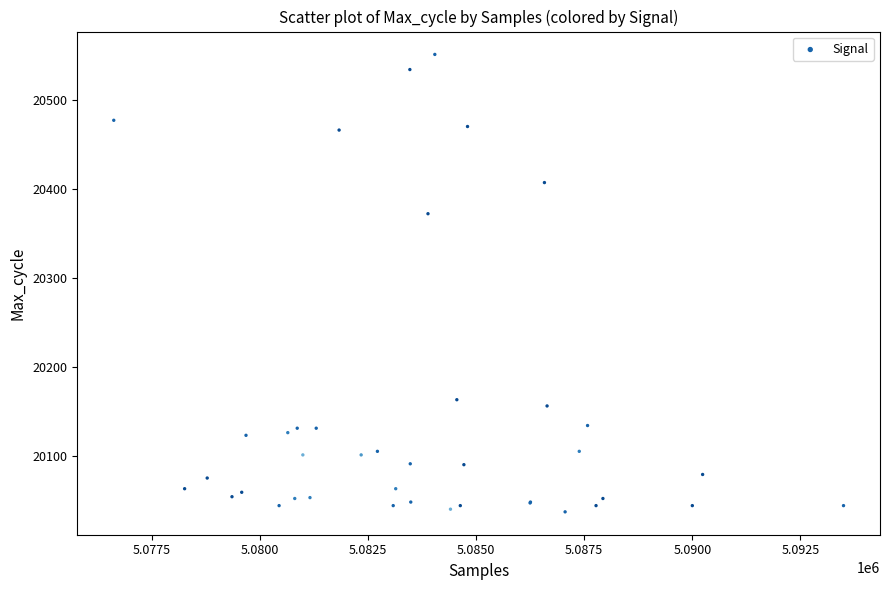

What Y value in the scatter plot is closest to 20294?

20372